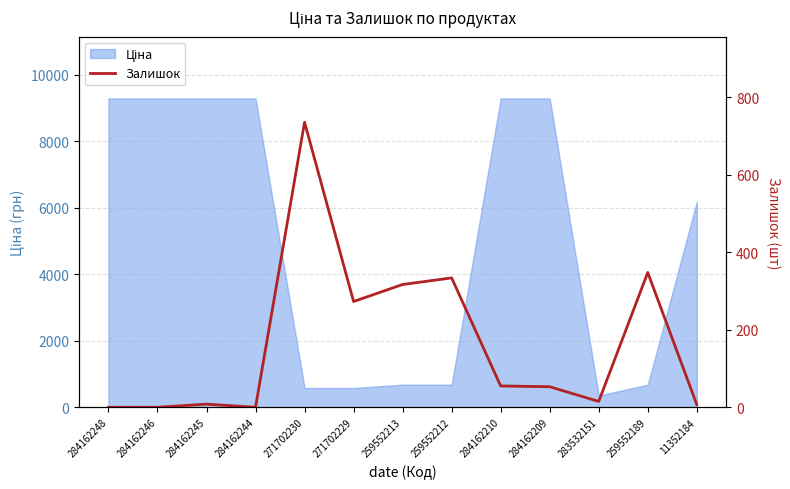

True or false: there are more than 1 points higher than both neighbors.

True